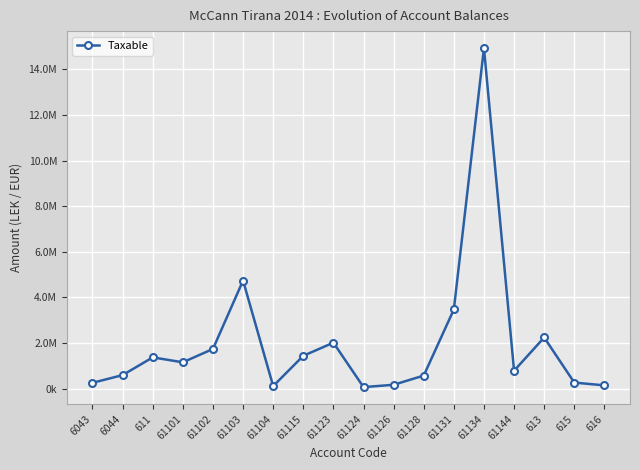

Is this an area chart (filled region under the line)?

No